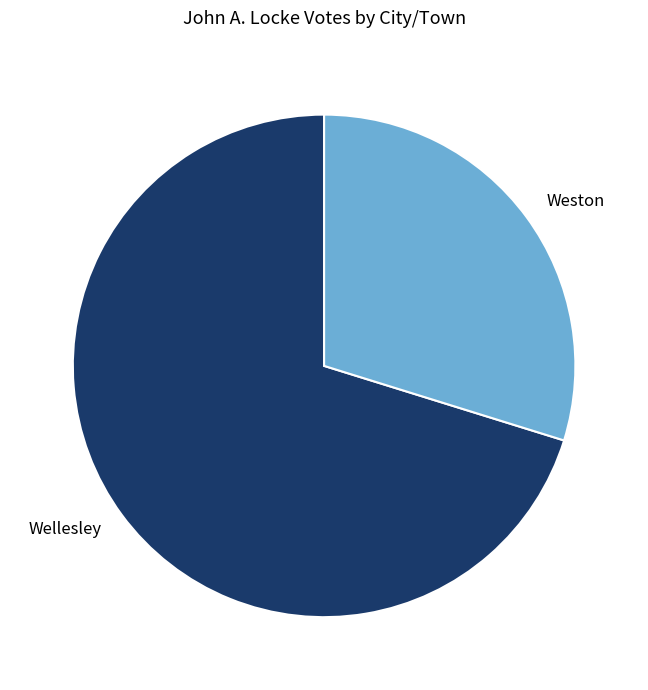

True or false: Wellesley accounts for 70% of the total.

True